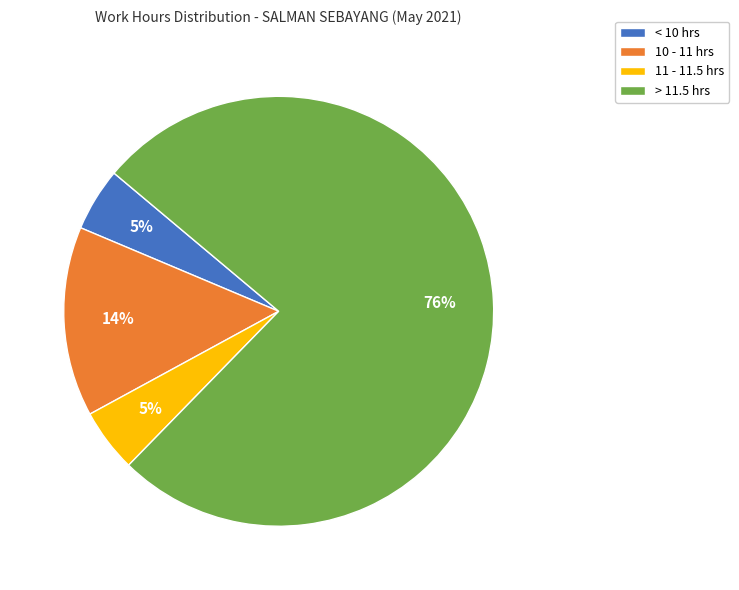

How many segments does this pie chart have?

4